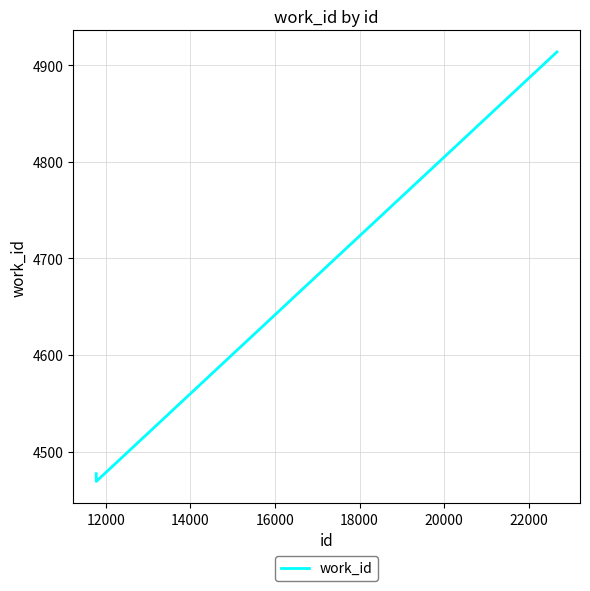

What is the average value?

4620